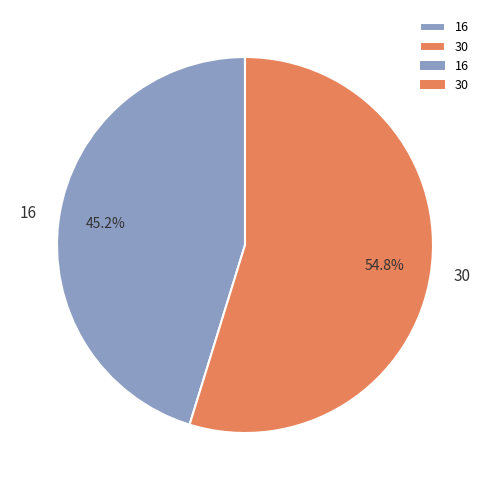

How many slices are in this pie chart?

2